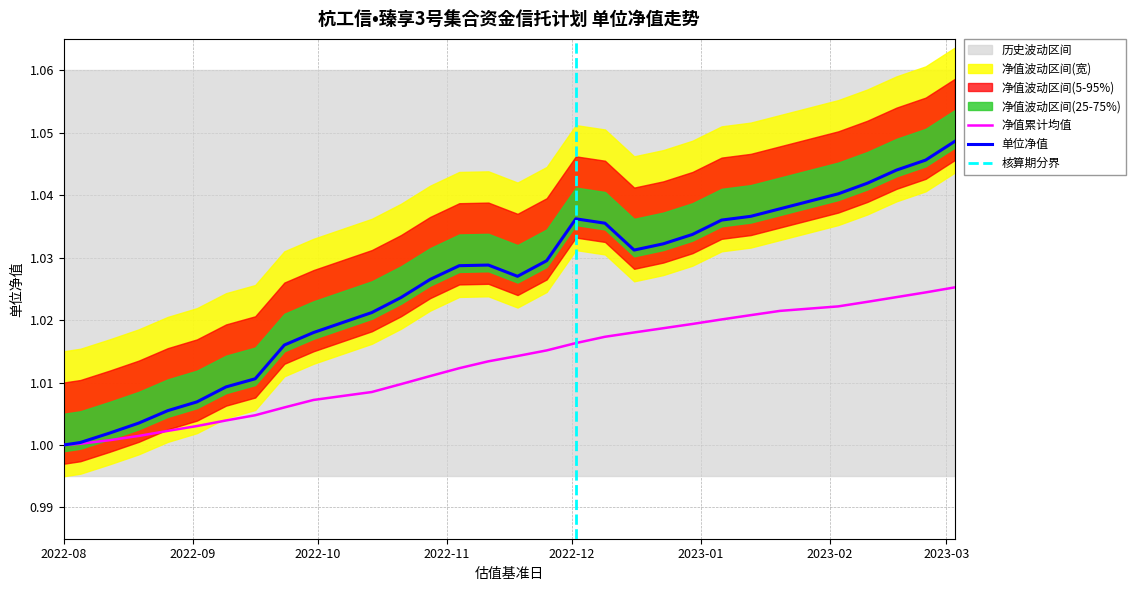

At which category does the data reach its first local valley?

2022-11-18